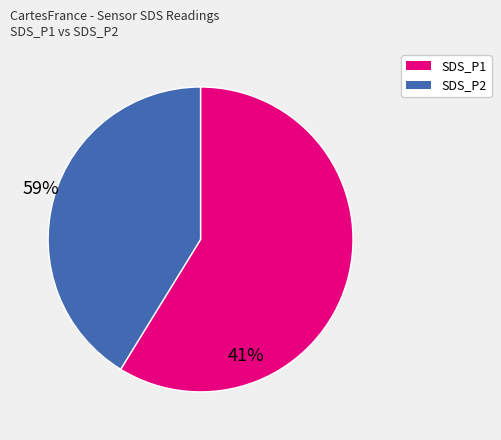

Which slice is the smallest?

SDS_P2